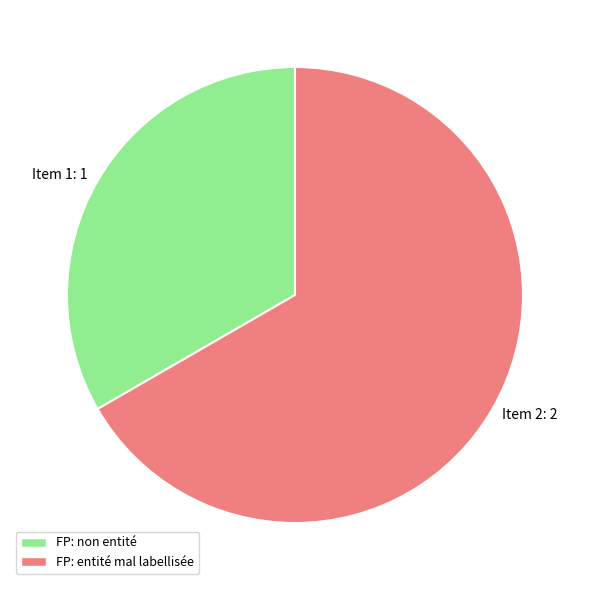

Combined, do Item 2: 2 and Item 1: 1 account for over 50%?

Yes